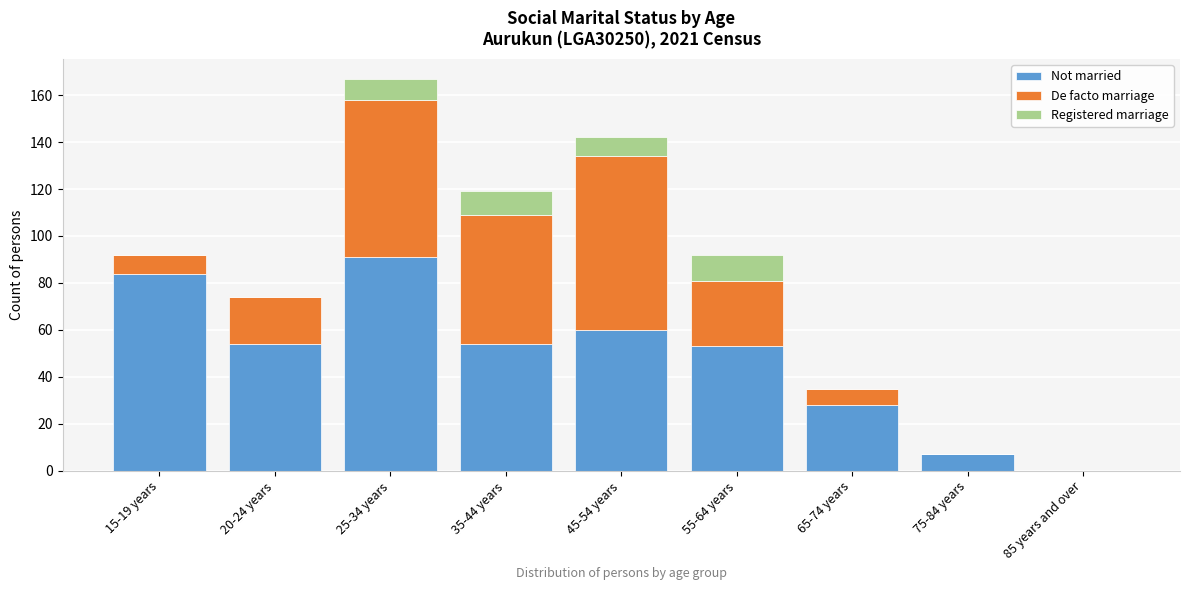

Reading left to right, what are the values for Not married?

15-19 years=84	20-24 years=54	25-34 years=91	35-44 years=54	45-54 years=60	55-64 years=53	65-74 years=28	75-84 years=7	85 years and over=0